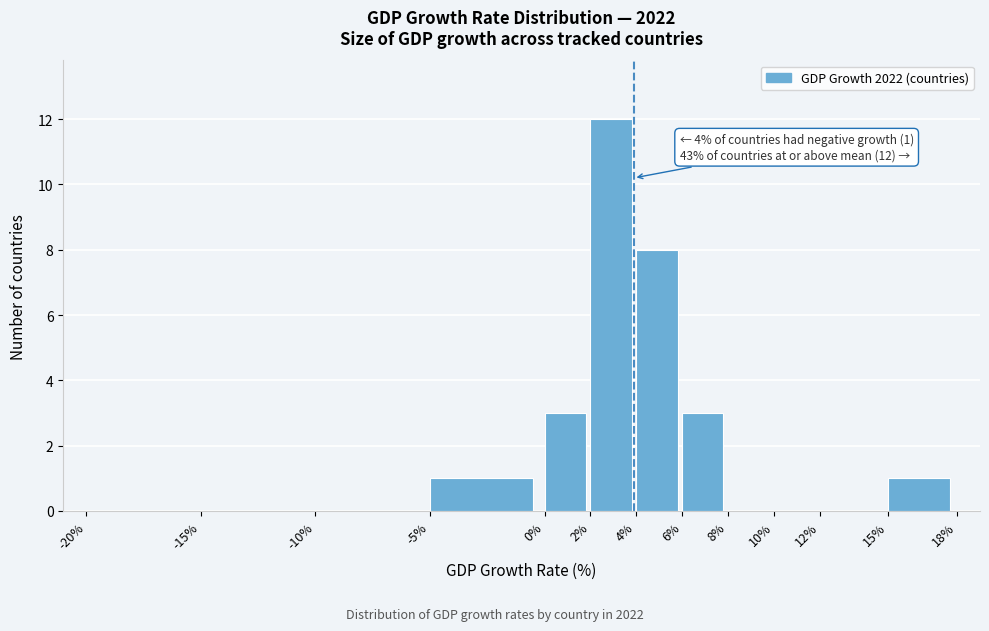

Over which range of the x-axis is the bar tallest?

2% to 4%